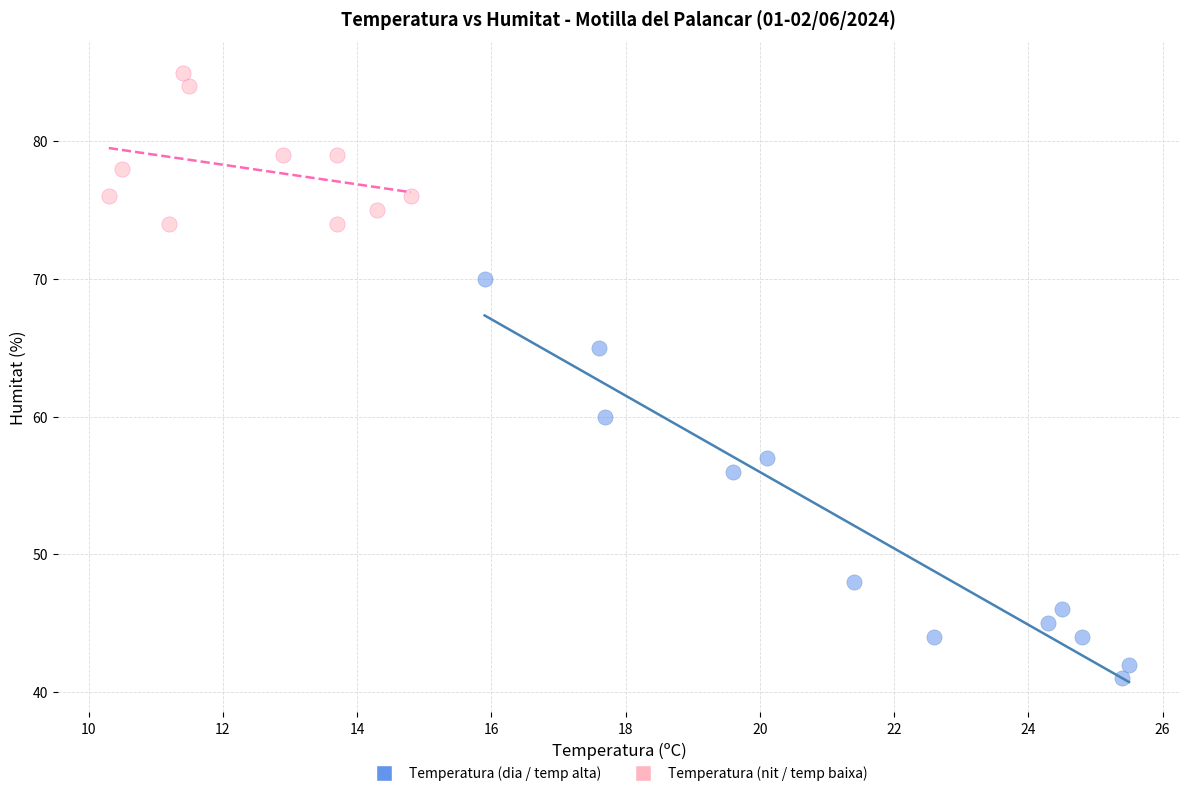

Which series reaches the minimum Y coordinate?

Temperatura (dia / temp alta)